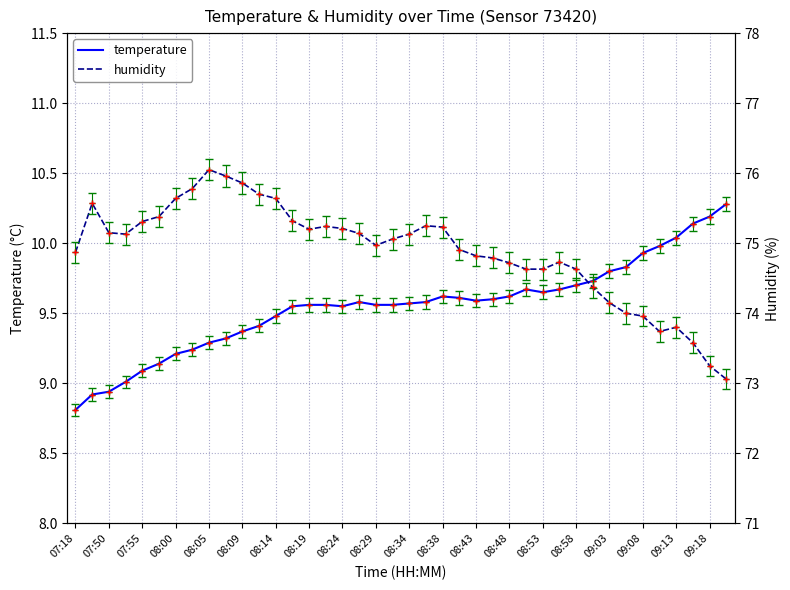

Is this an area chart (filled region under the line)?

No